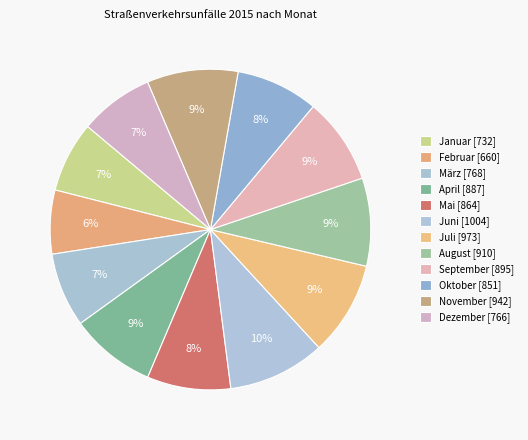

To the nearest percent, what is the difference between the November and April slice percentages?

1%